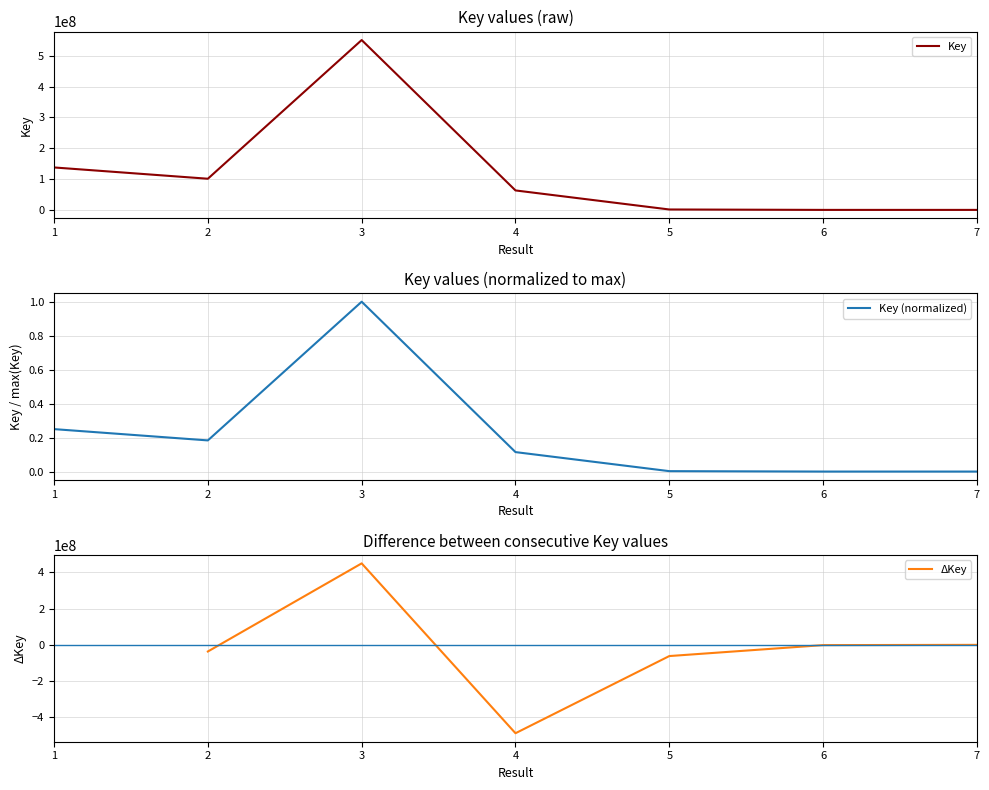

Is this an area chart (filled region under the line)?

No